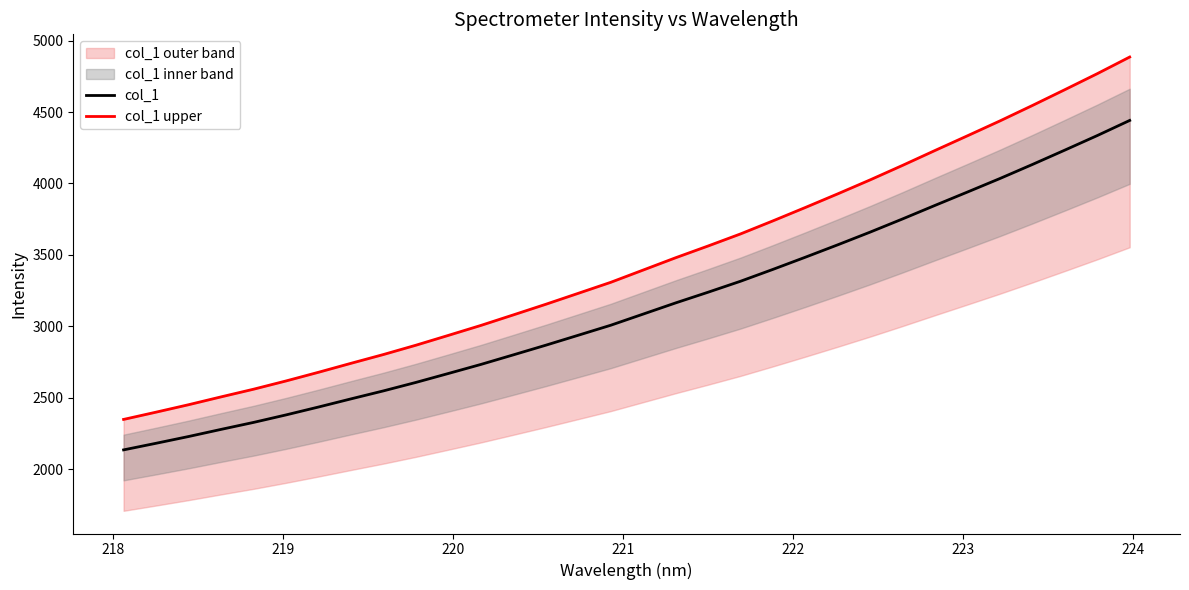

Is the value of col_1 at 17 greater than the value of col_1 upper at 13?

Yes